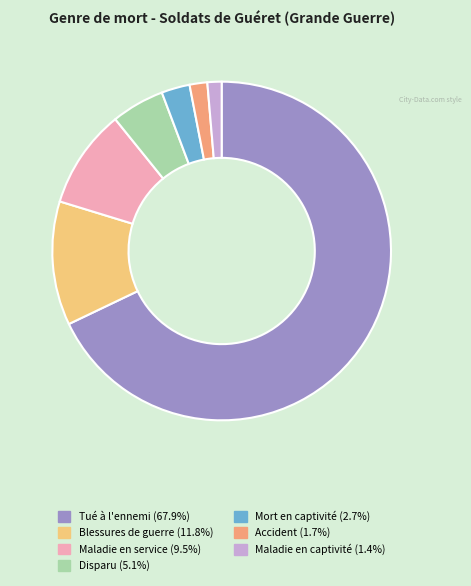

How many segments does this pie chart have?

7